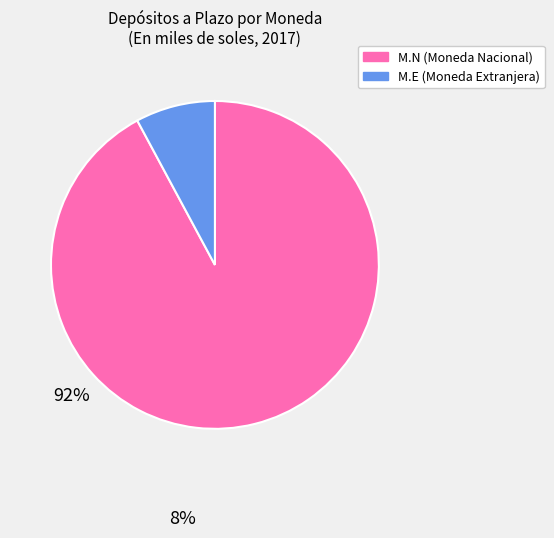

What is the largest slice in the pie chart?

M.N (Moneda Nacional)